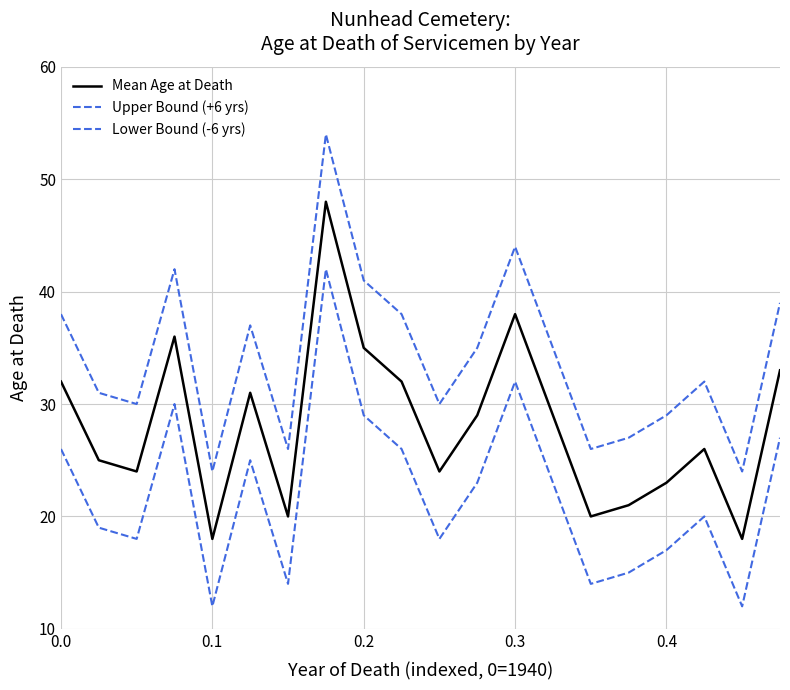

Is this an area chart (filled region under the line)?

No